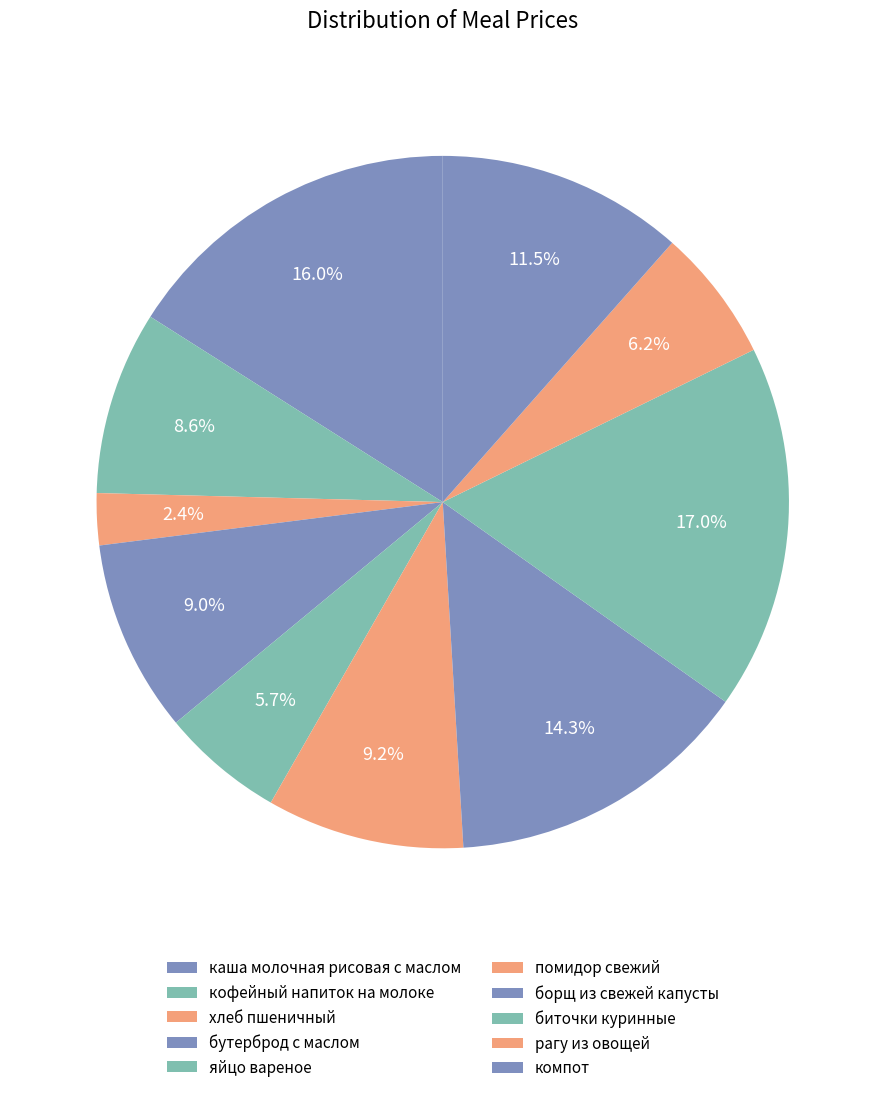

To the nearest percent, what is the difference between the рагу из овощей and кофейный напиток на молоке slice percentages?

2%